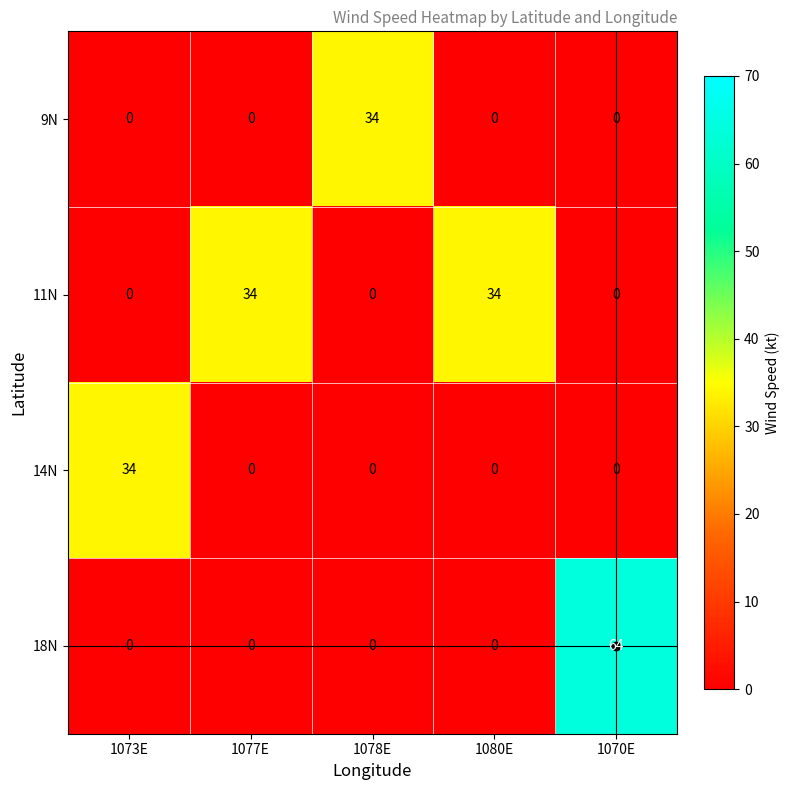

What is the greatest value displayed?

64